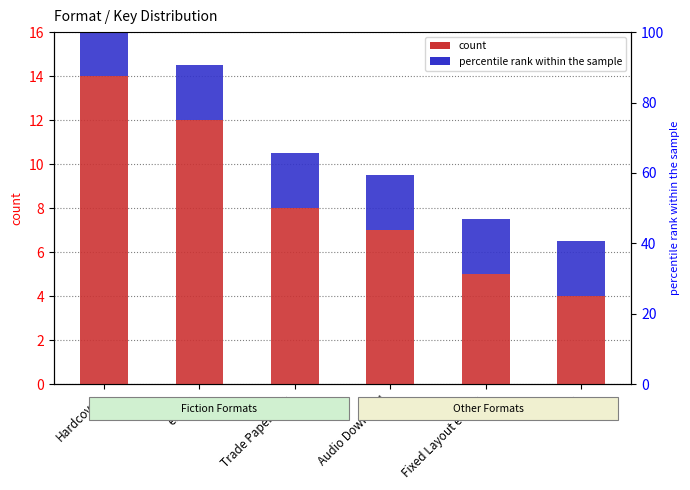

The value of percentile rank within the sample at Fixed Layout eBook is 2.5. True or false?

True